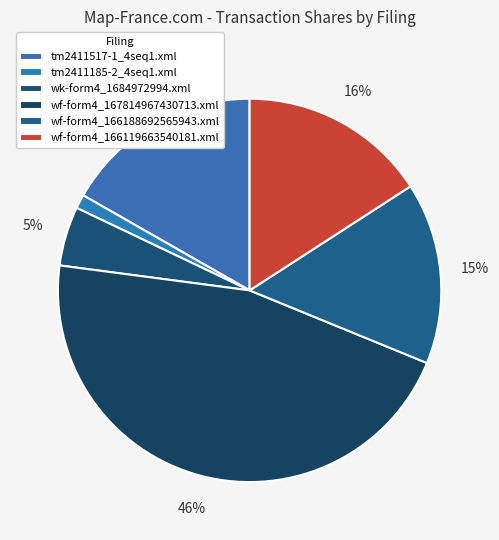

Is it true that wf-form4_166188692565943.xml is 6% of the pie?

False